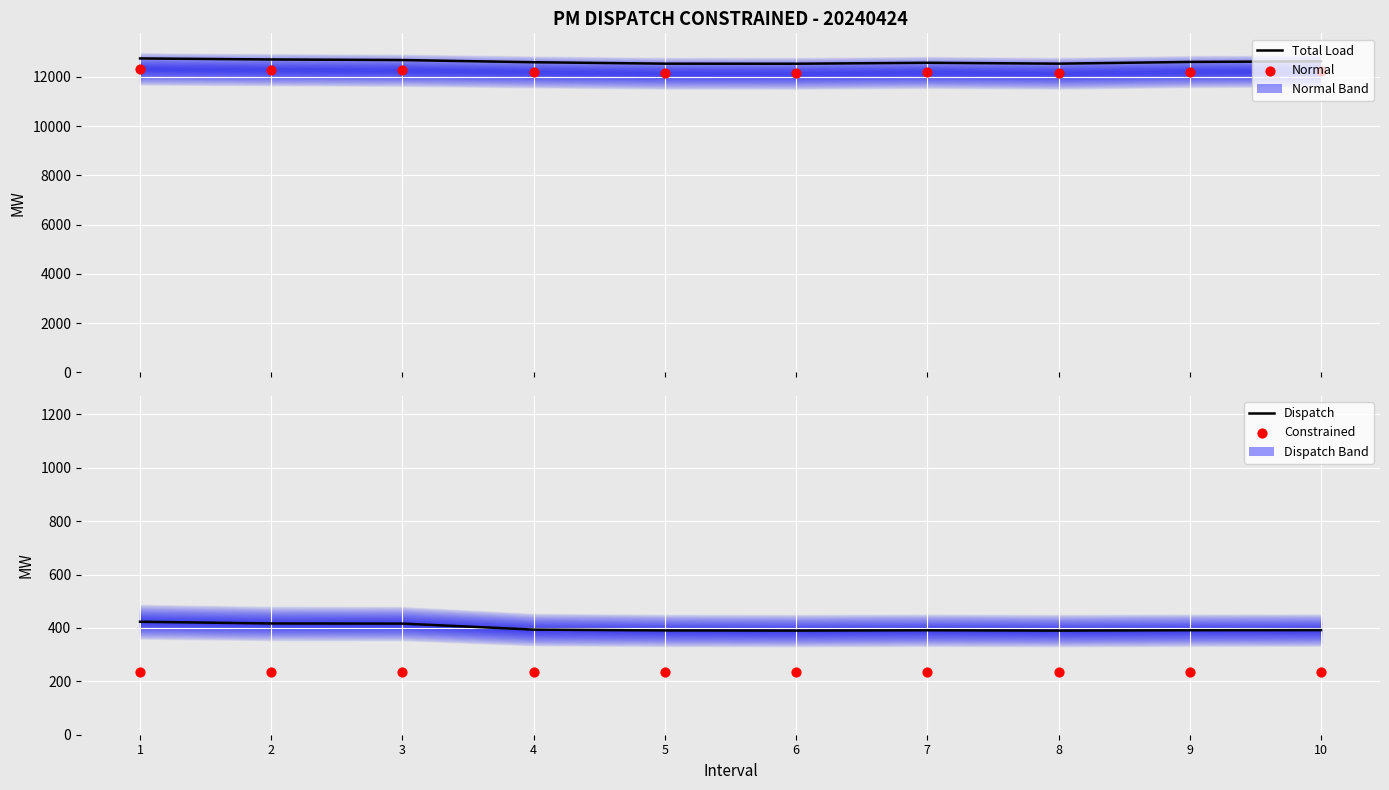

Is the value of Total Load at 10 greater than the value of Normal at 10?

Yes